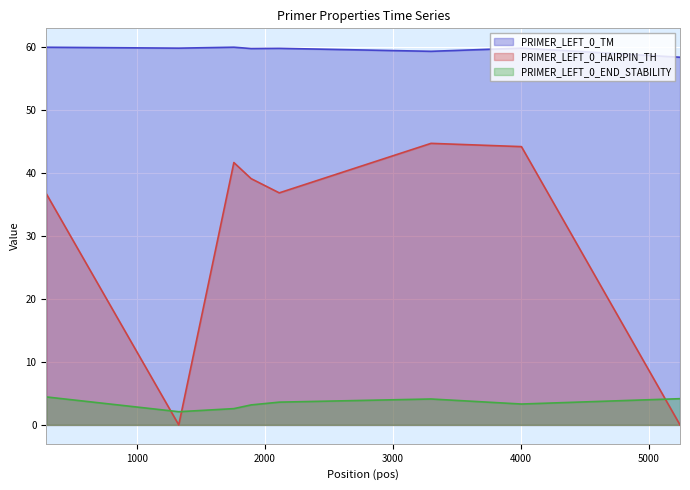

How many interior local valleys does the PRIMER_LEFT_0_TM series have?

3